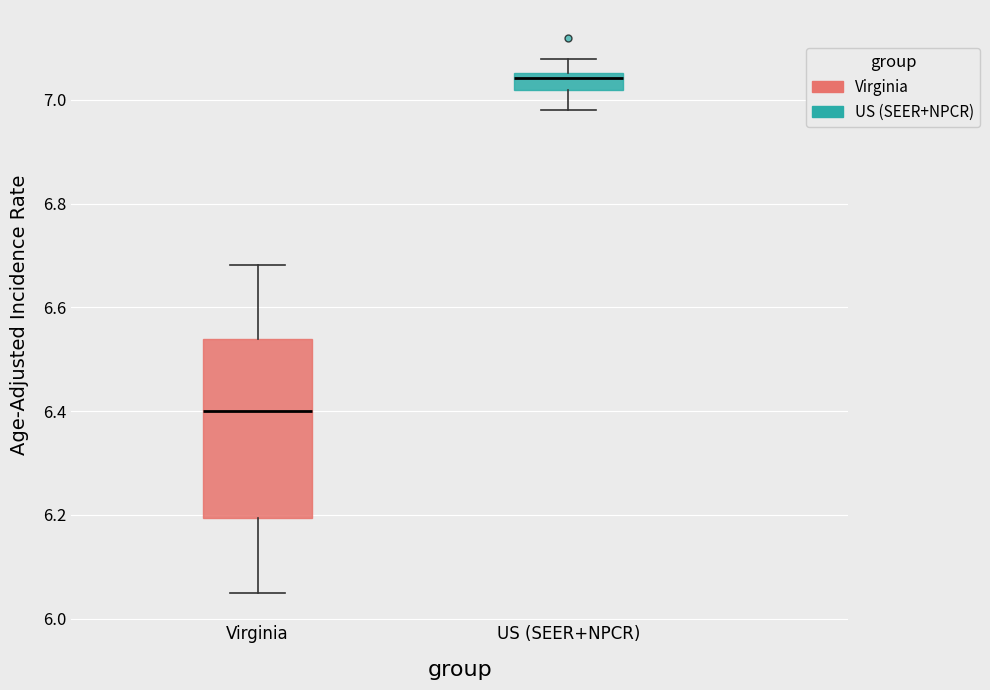

Comparing the boxes themselves (not the whiskers), which one is the tallest?

Virginia